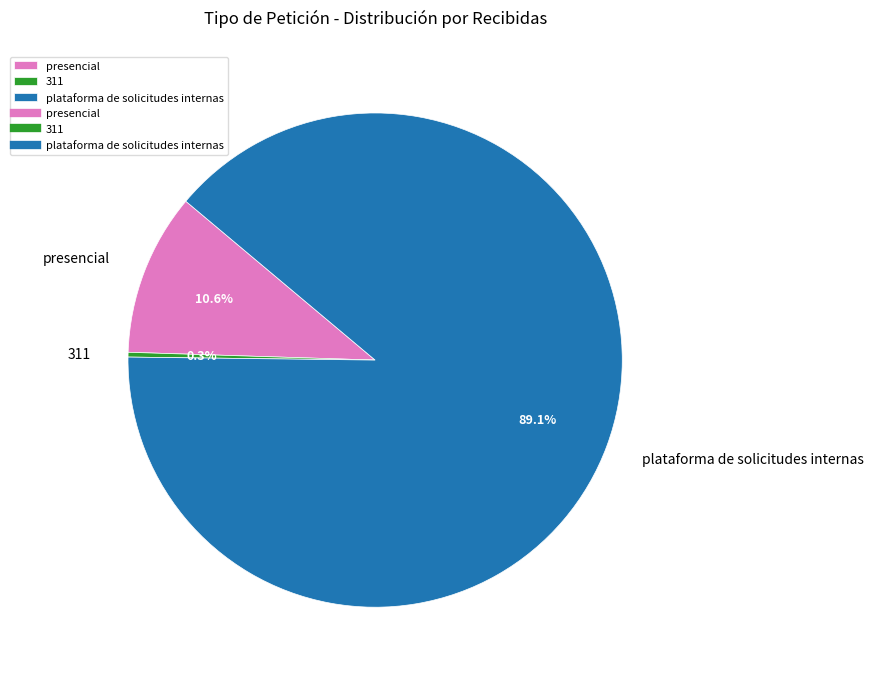

How many slices are in this pie chart?

3